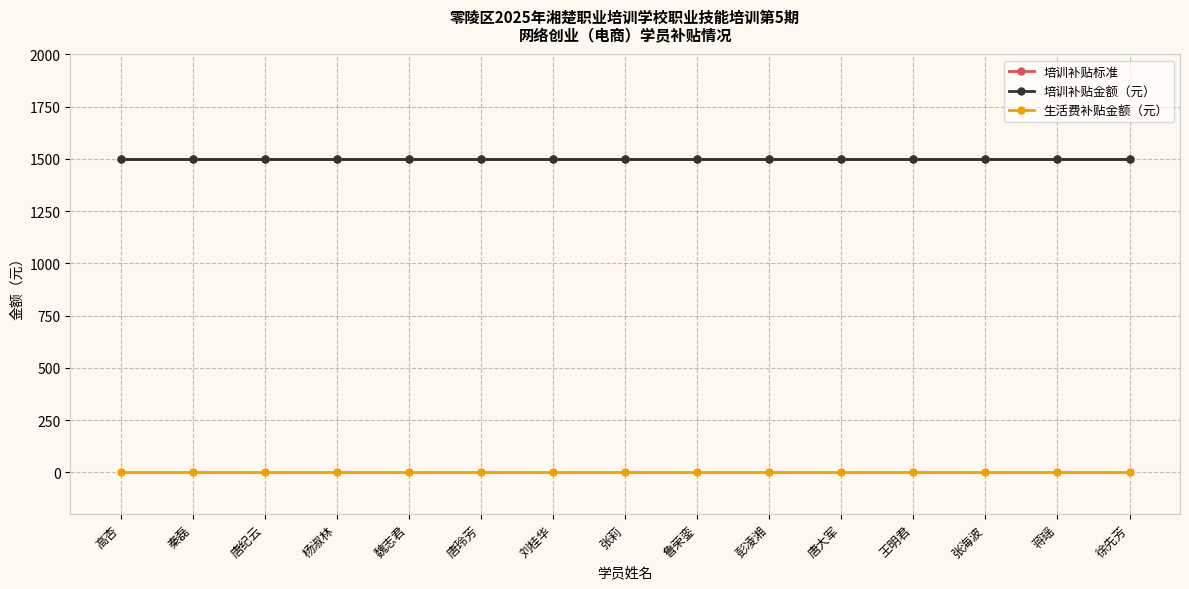

Is it true that 培训补贴金额（元） equals 1500 at 秦磊?

True